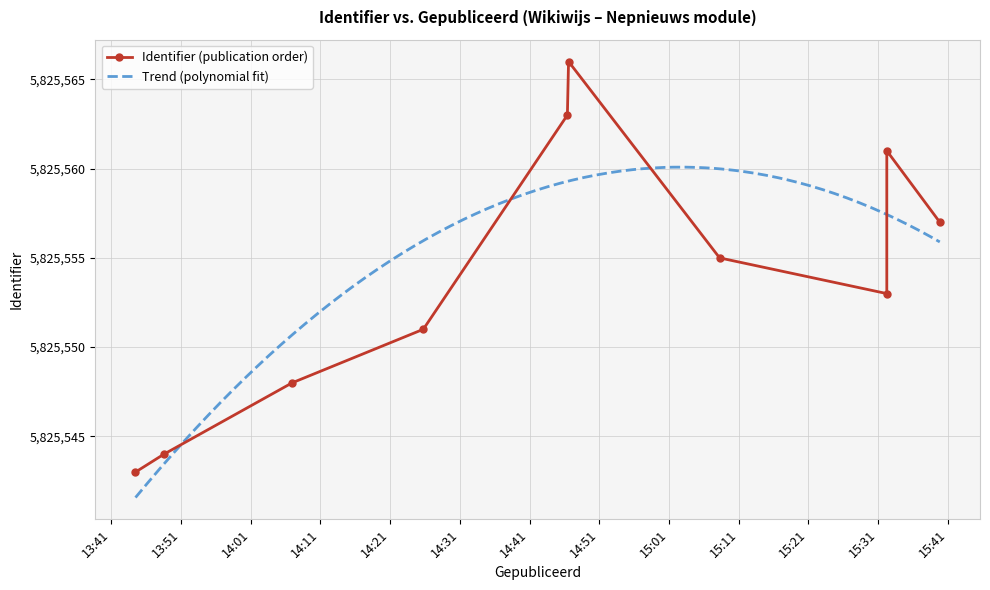

What is the minimum value for Trend (polynomial fit)?

5825541.6